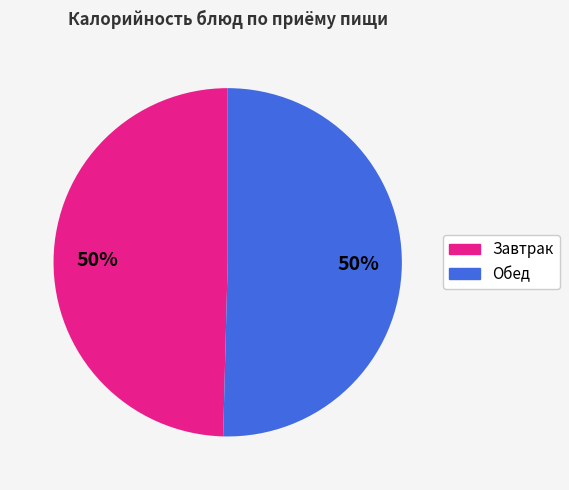

To the nearest percent, what is the average slice percentage?

50%